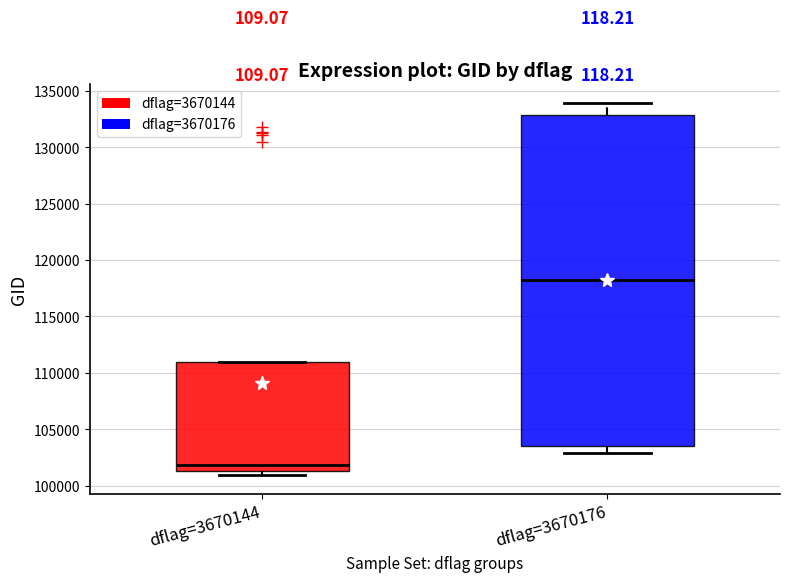

Which box's median line is the highest?

dflag=3670176